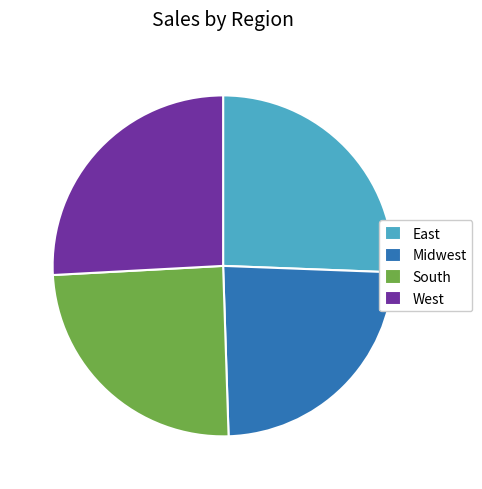

How many segments does this pie chart have?

4